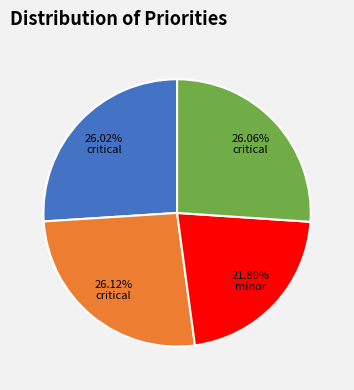

Does any single category account for the majority?

No